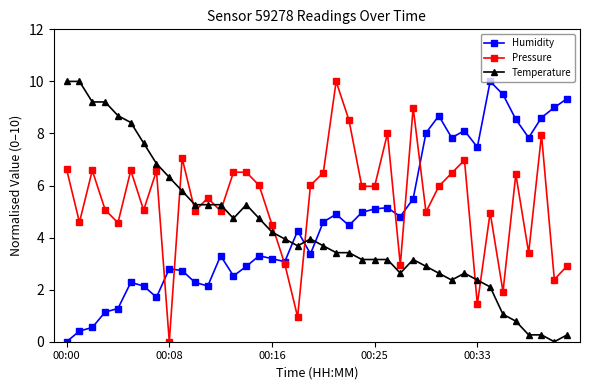

Rank the series by their average value, from highest to lowest.

Pressure, Humidity, Temperature